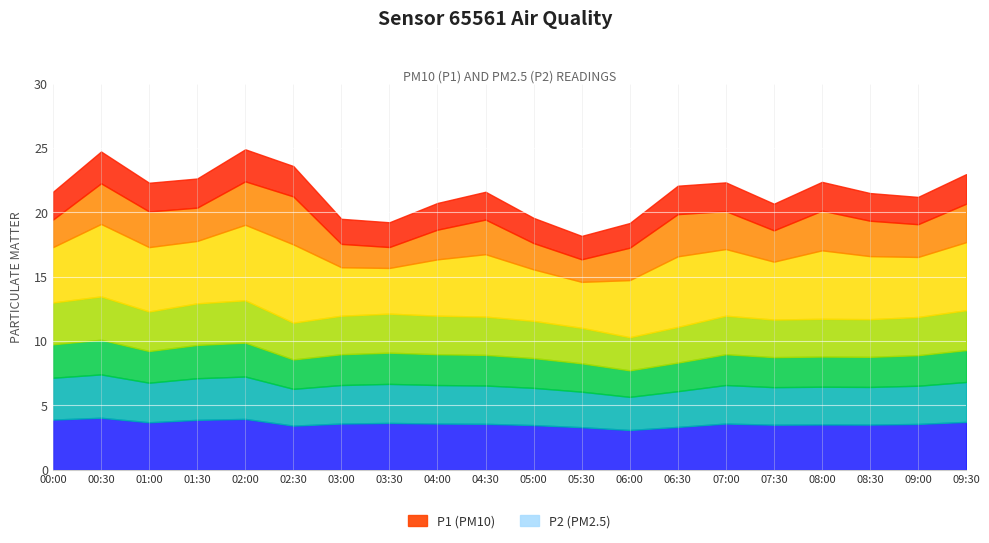

How many values in the P1 series exceed 21?

13